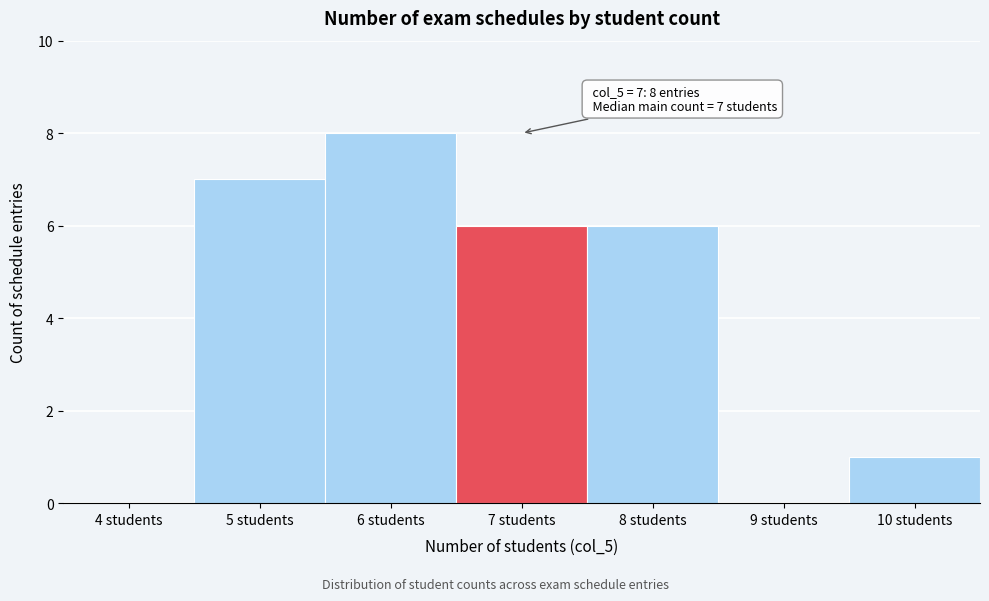

Reading left to right, extract all data points from this chart.

4 students=0	5 students=7	6 students=8	7 students=6	8 students=6	9 students=0	10 students=1